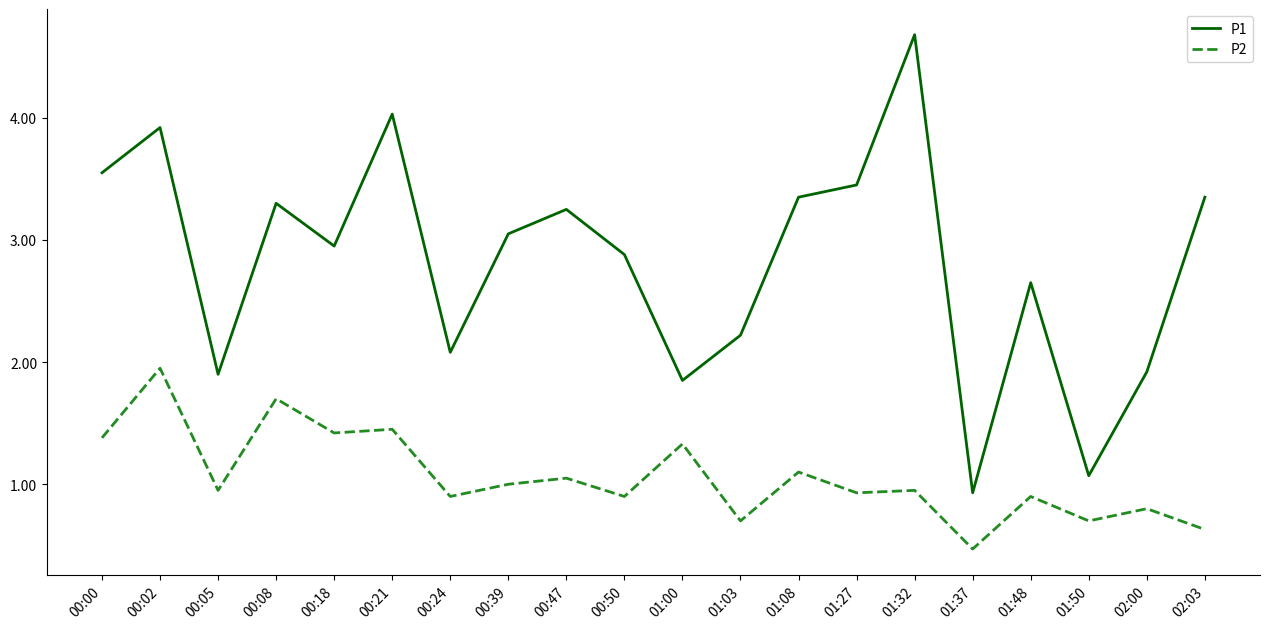

True or false: P1 and P2 cross at least once.

False